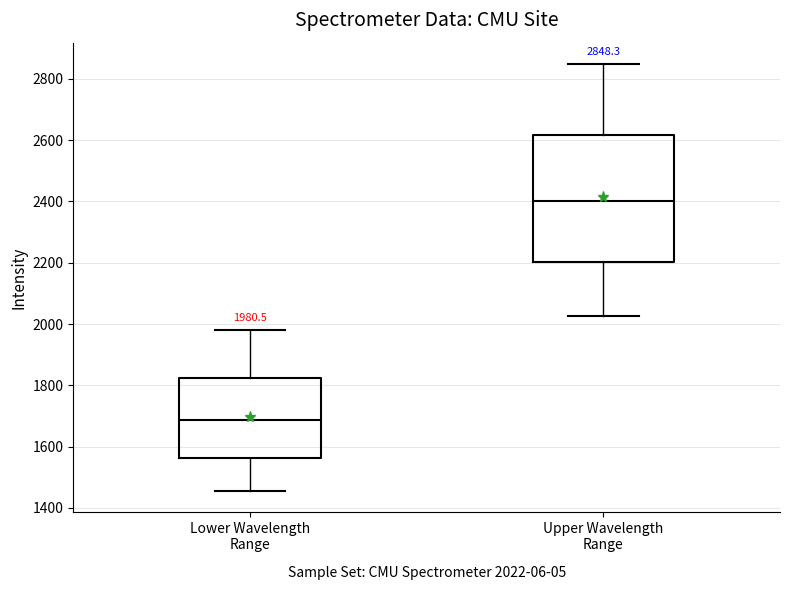

Which box is the tallest, from its lower edge to its upper edge?

Upper Wavelength Range